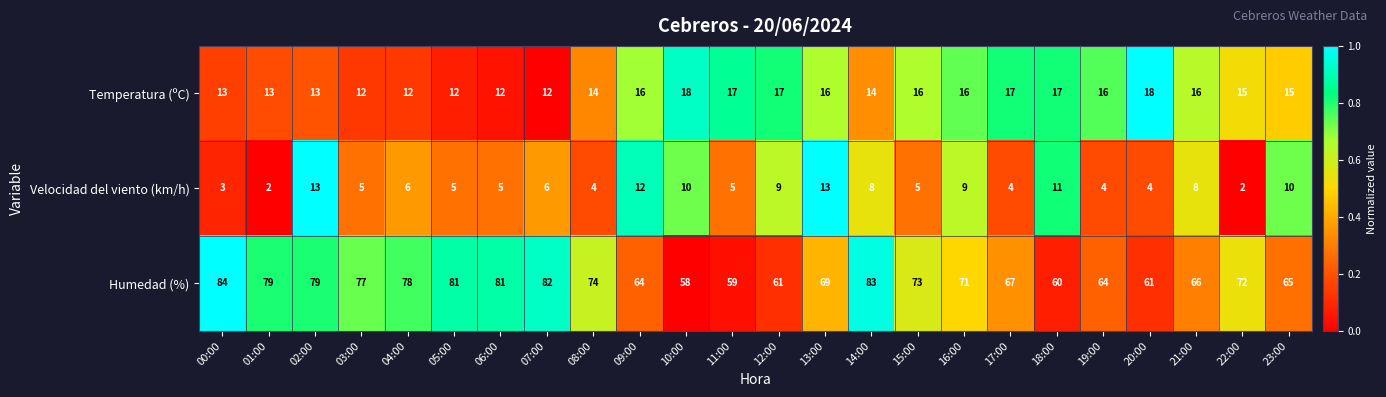

Is it true that Velocidad del viento (km/h) equals 9 at 16:00?

True